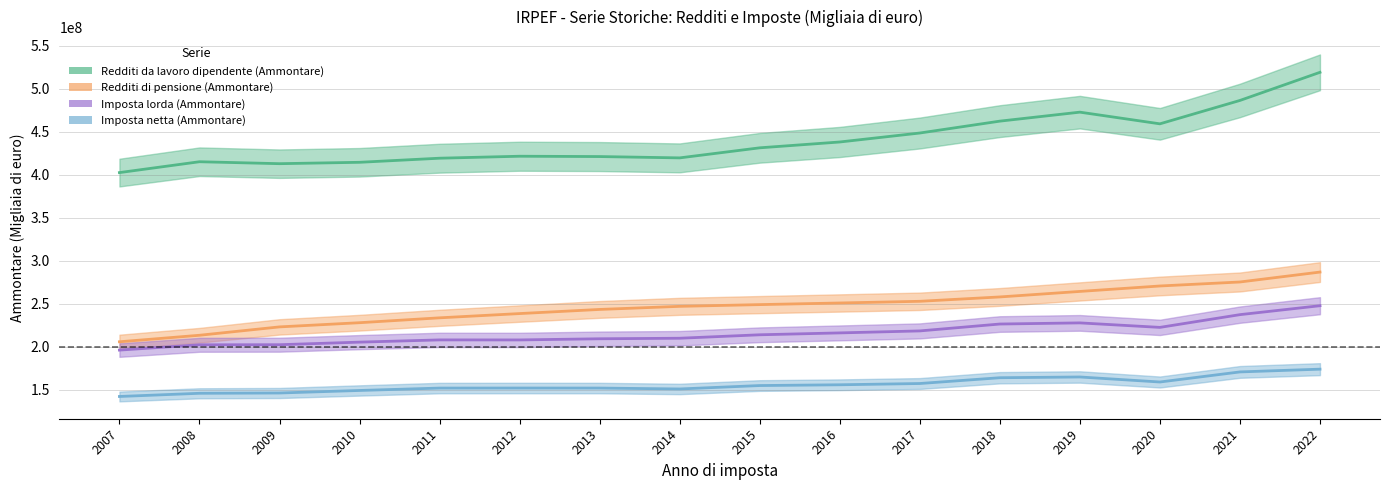

The value of Redditi di pensione (Ammontare) at 2016 is 251116116.0. True or false?

True